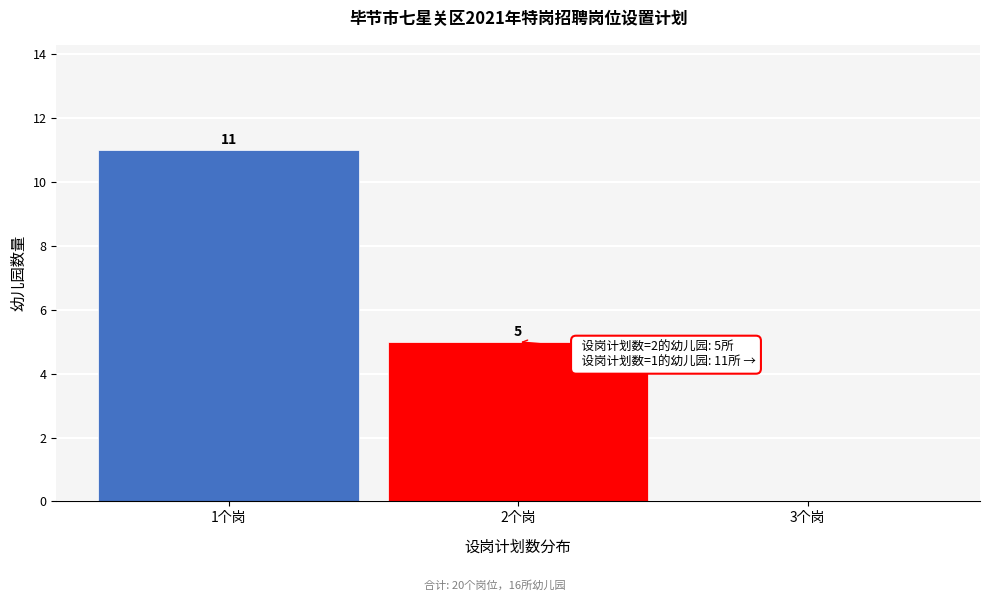

Reading left to right, transcribe all the data shown in this chart.

1个岗=11	2个岗=5	3个岗=0